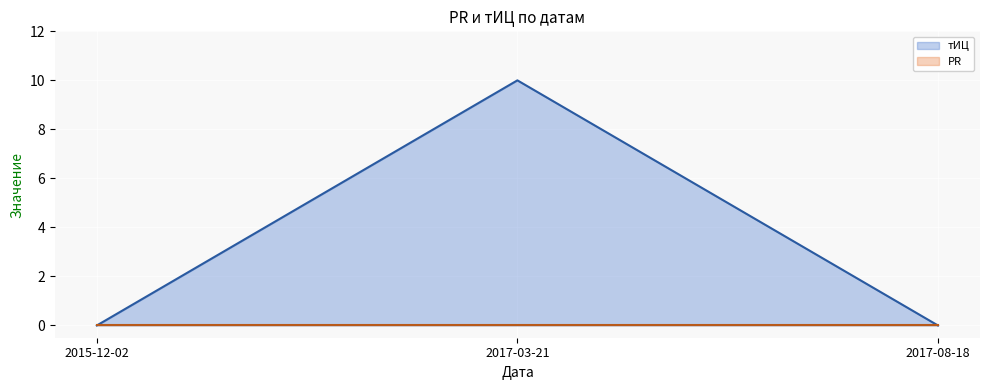

How many values are above zero?

1